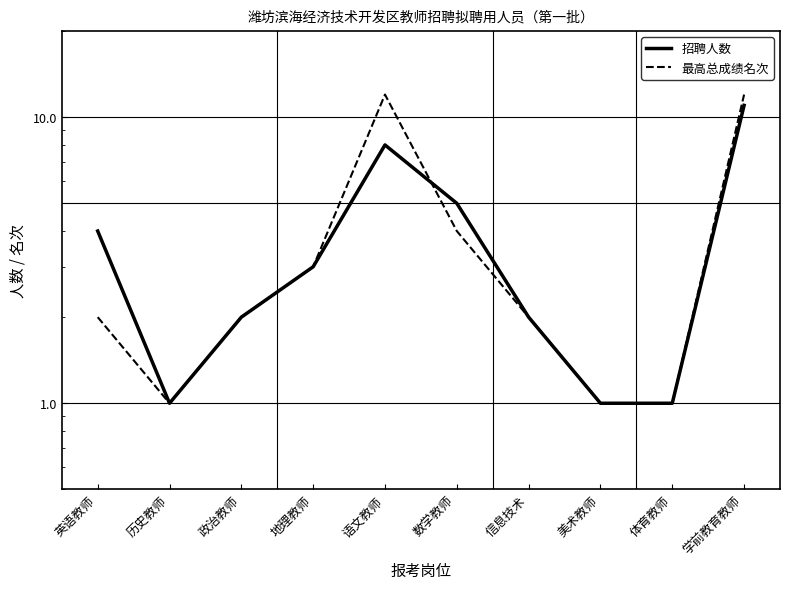

Count the number of data series in this chart.

2